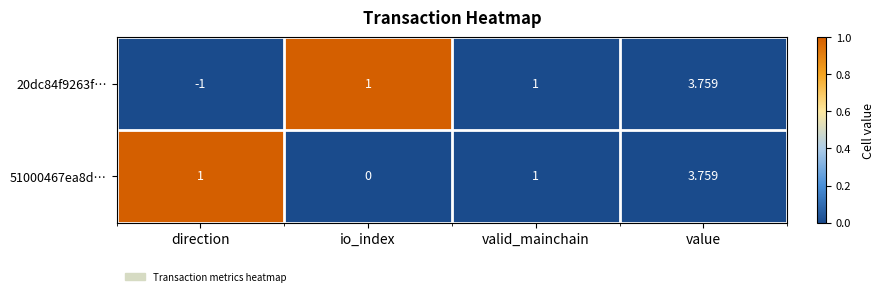

At which category does the chart reach its minimum across all series?

direction